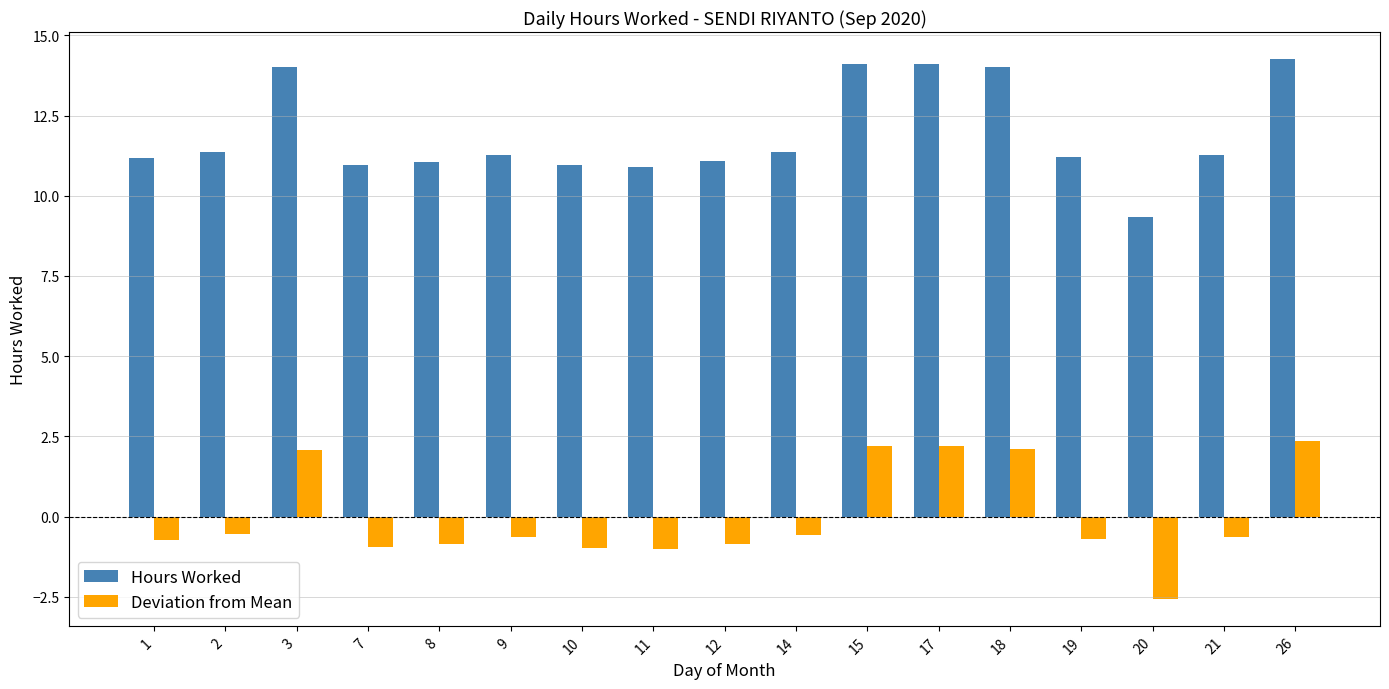

List the series in order of their peak value, highest first.

Hours Worked, Deviation from Mean